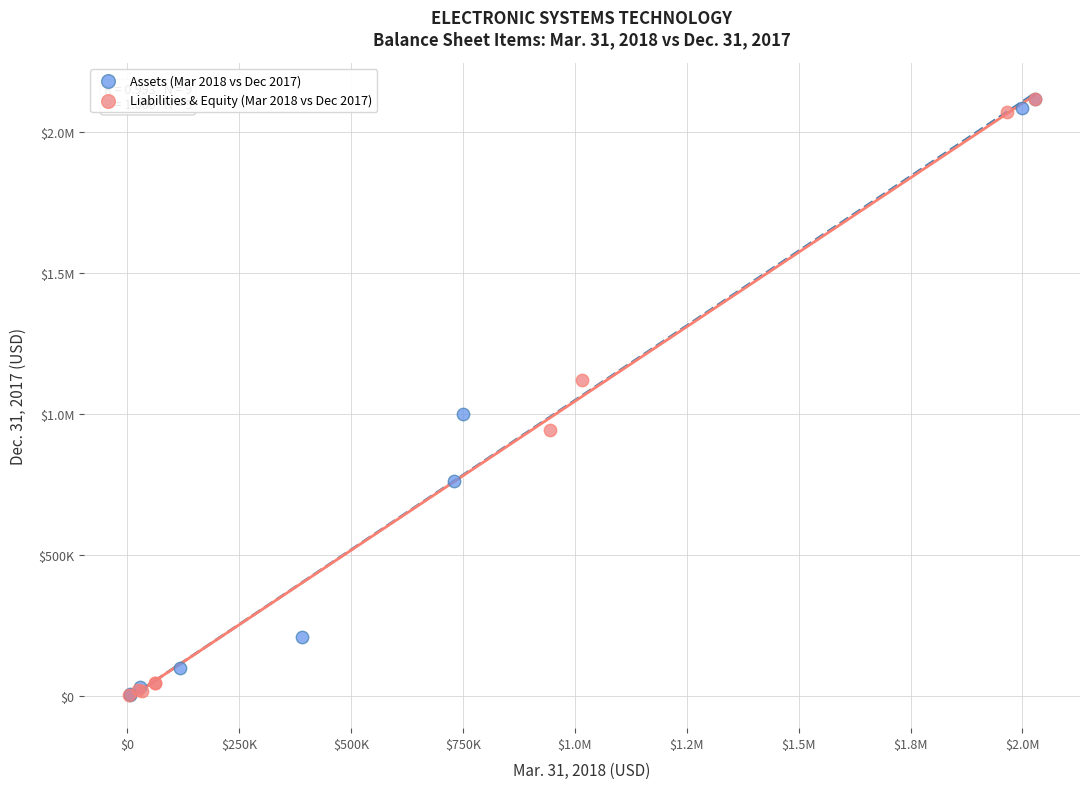

What are all the series names shown in the legend?

Assets (Mar 2018 vs Dec 2017), Liabilities & Equity (Mar 2018 vs Dec 2017)